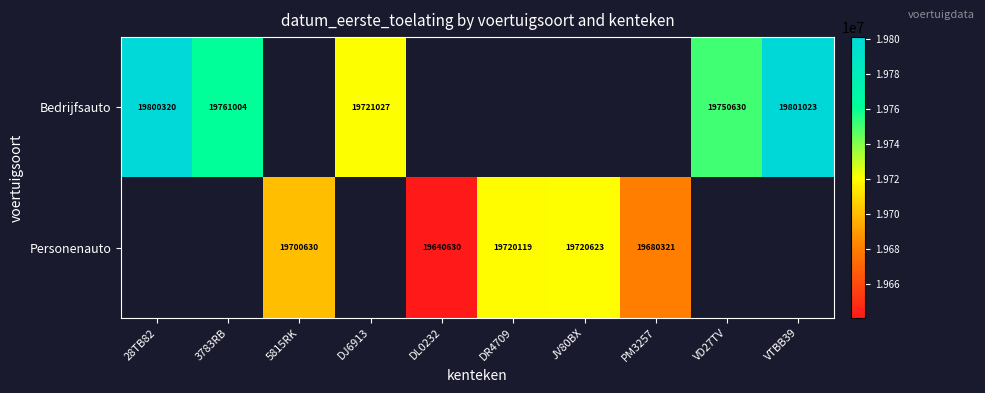

What is the difference between the Personenauto values at DL0232 and DR4709?

79489